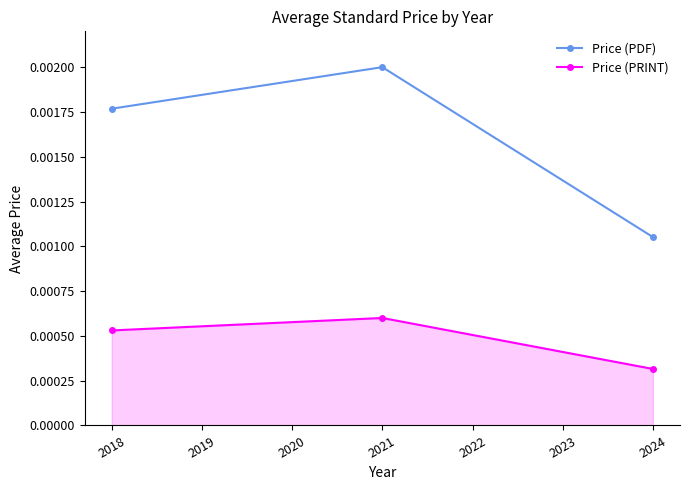

Count the Price (PRINT) values in the range 0 to 1.

3